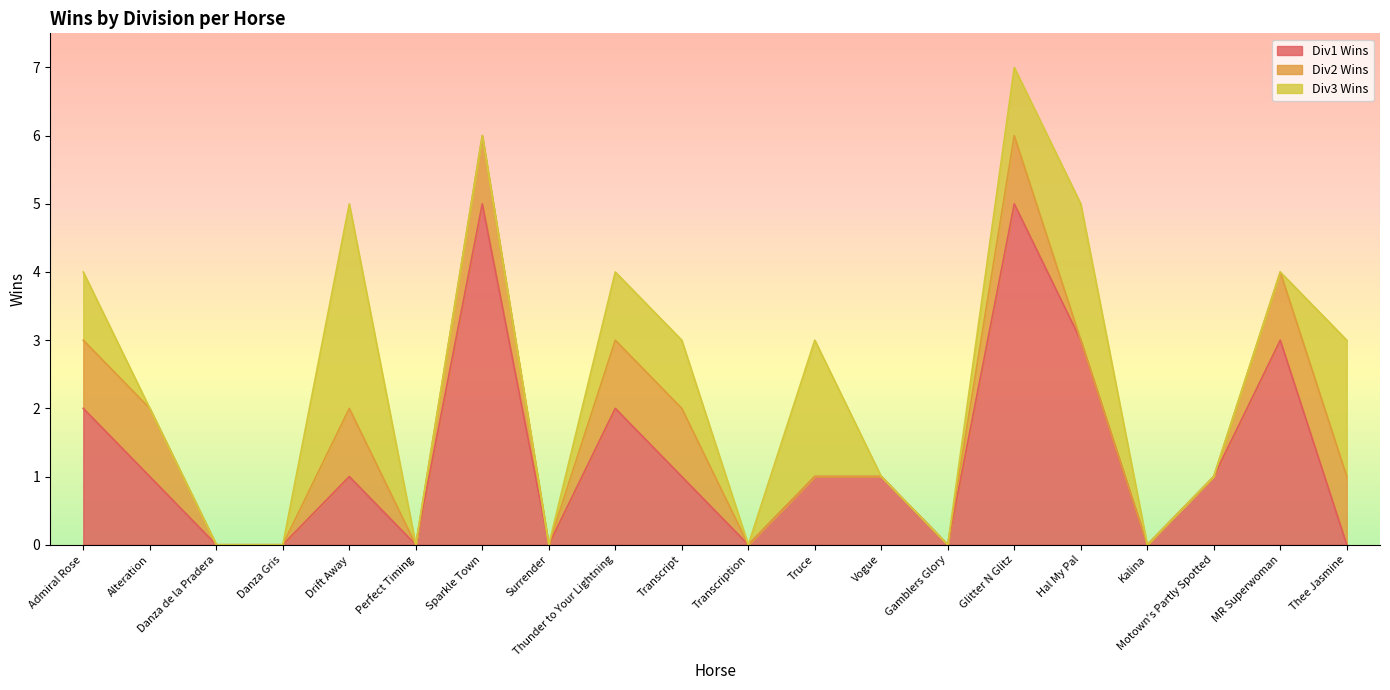

Which series ends up on top after the final intersection of Div1 Wins and Div3 Wins?

Div3 Wins